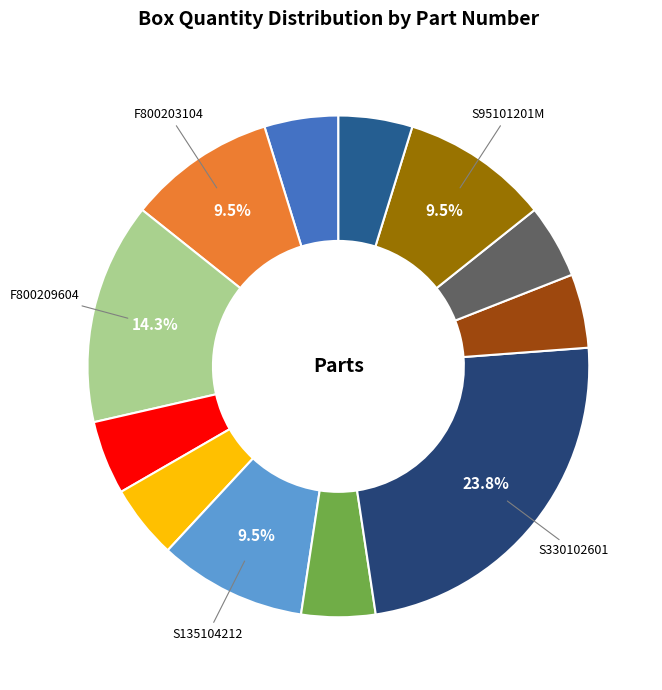

How many slices are in this pie chart?

12